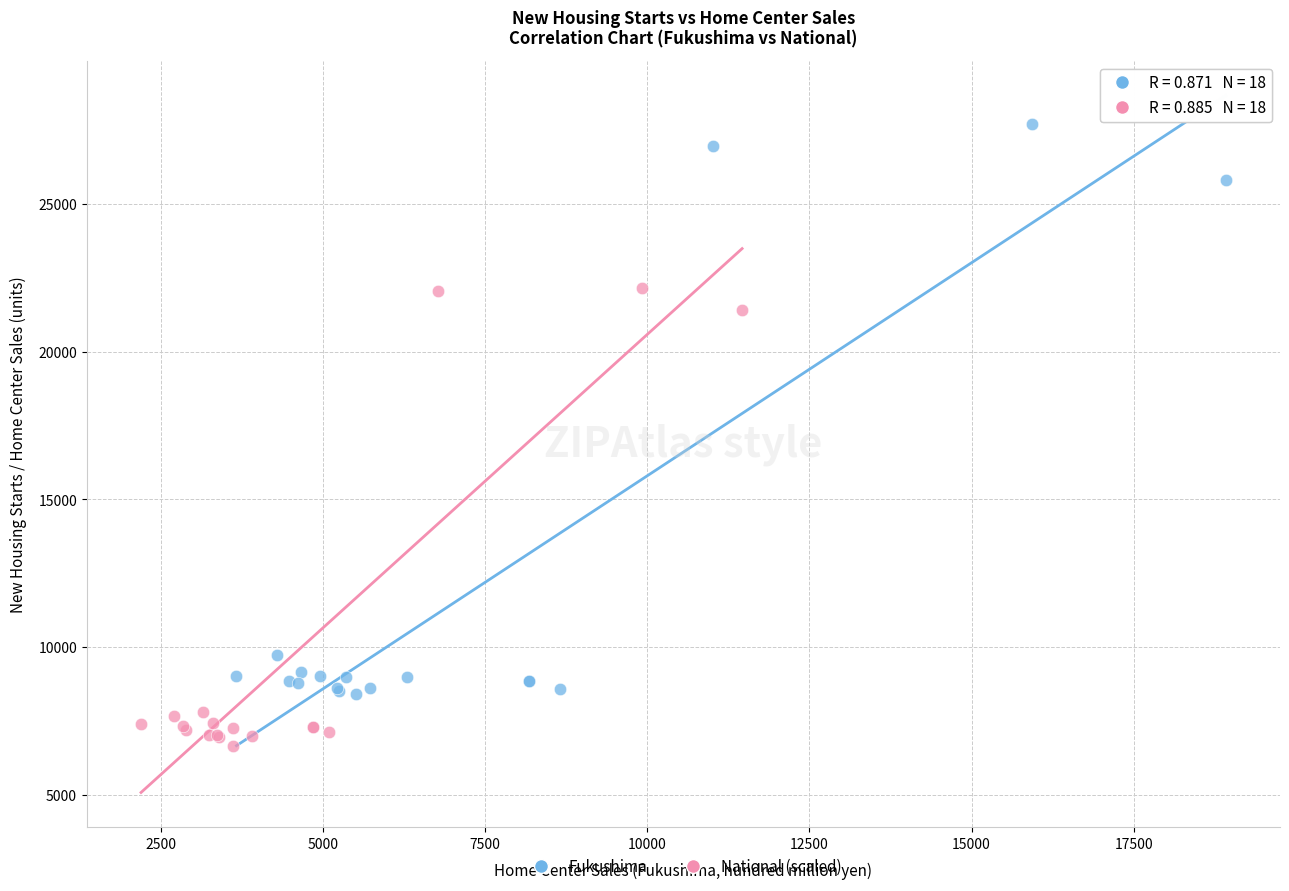

Which series has the widest spread of Y values?

Fukushima